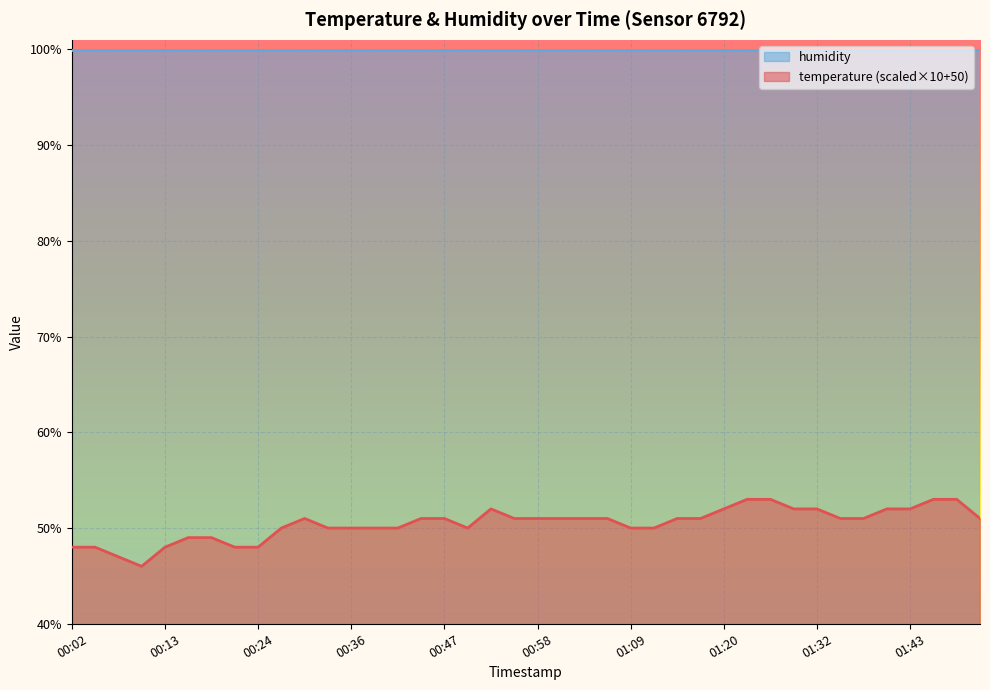

Rank the categories by value from lowest to highest.

00:10, 00:08, 00:02, 00:05, 00:13, 00:22, 00:24, 00:16, 00:19, 00:27, 00:33, 00:36, 00:38, 00:41, 00:50, 01:09, 01:12, 00:30, 00:44, 00:47, 00:55, 00:58, 01:01, 01:04, 01:06, 01:15, 01:18, 01:34, 01:37, 01:51, 00:52, 01:20, 01:29, 01:32, 01:40, 01:43, 01:23, 01:26, 01:45, 01:48